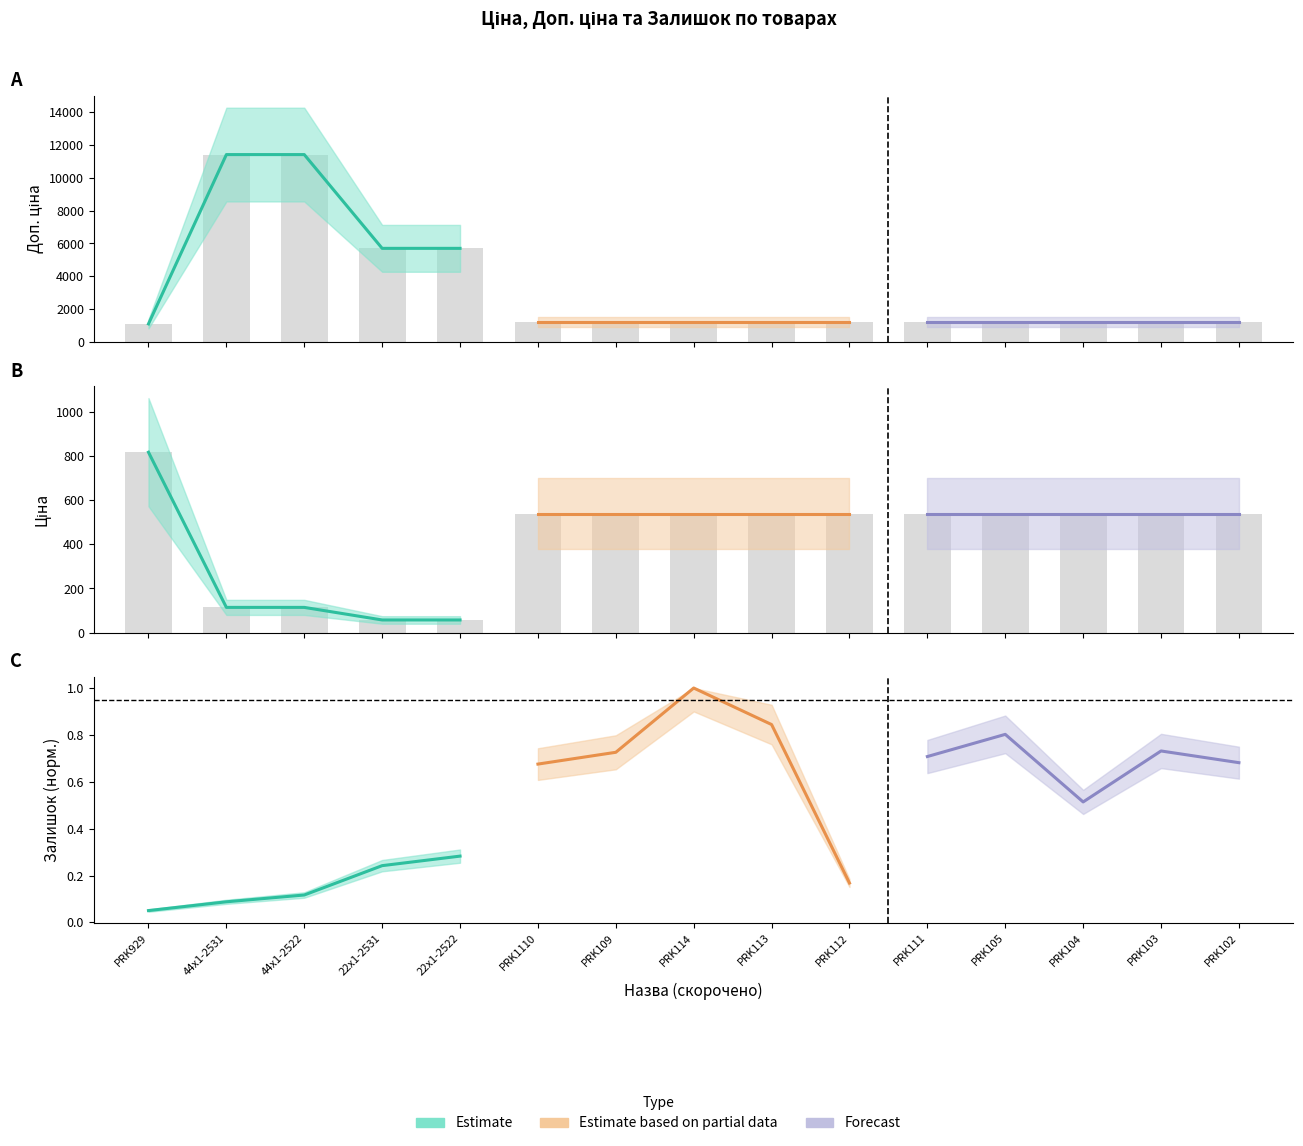

Between 22x1-2522 and 22x1-2531, which is larger?

22x1-2522